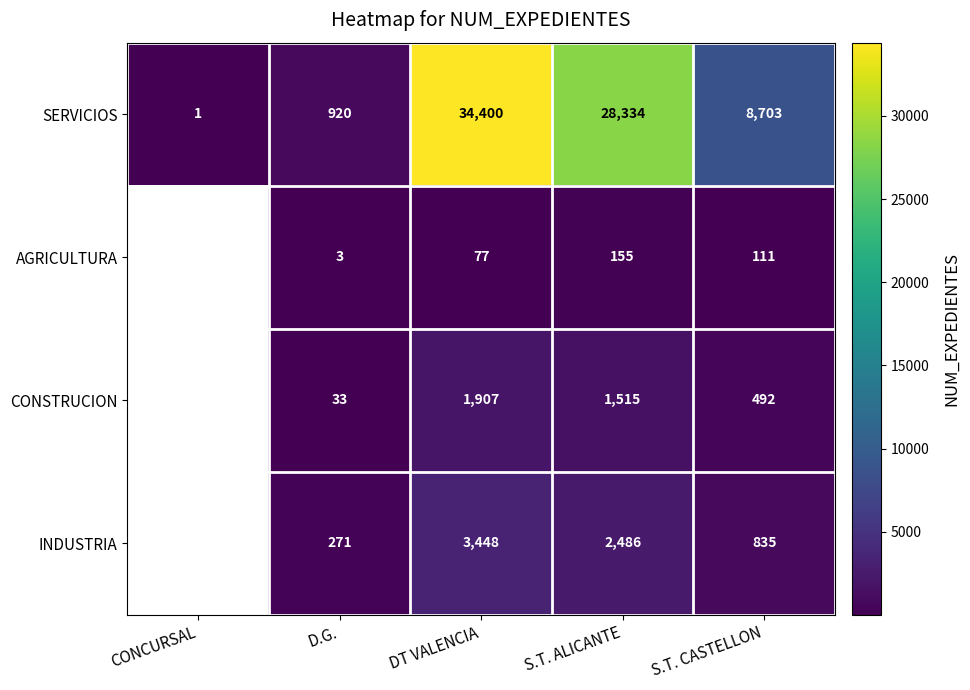

What is the sum of the SERVICIOS values at D.G. and CONCURSAL?

921